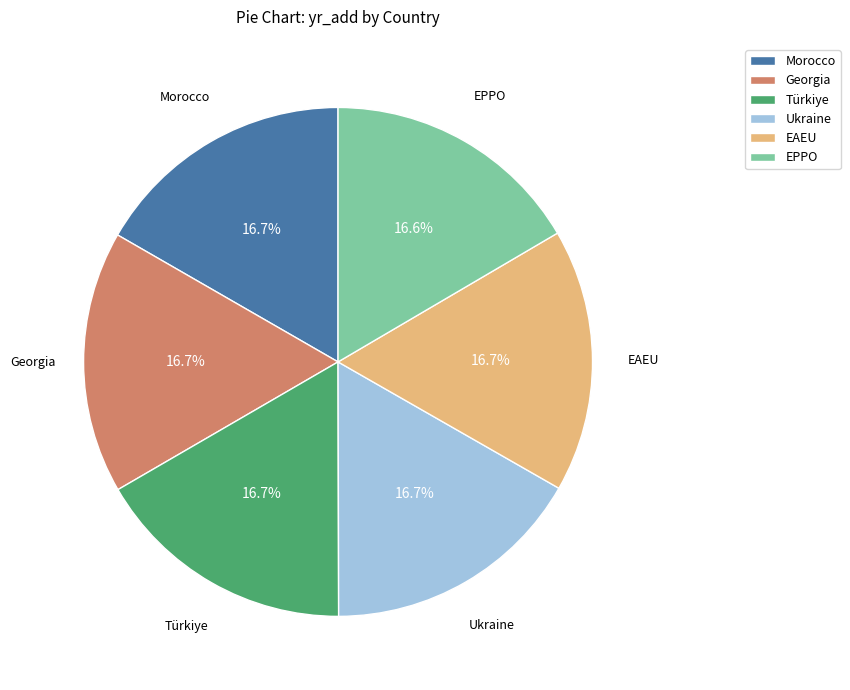

To the nearest percent, what is the average slice percentage?

17%